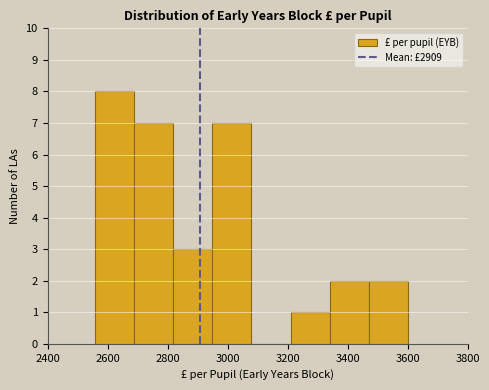

Over which range of the x-axis is the bar tallest?

2560 to 2680